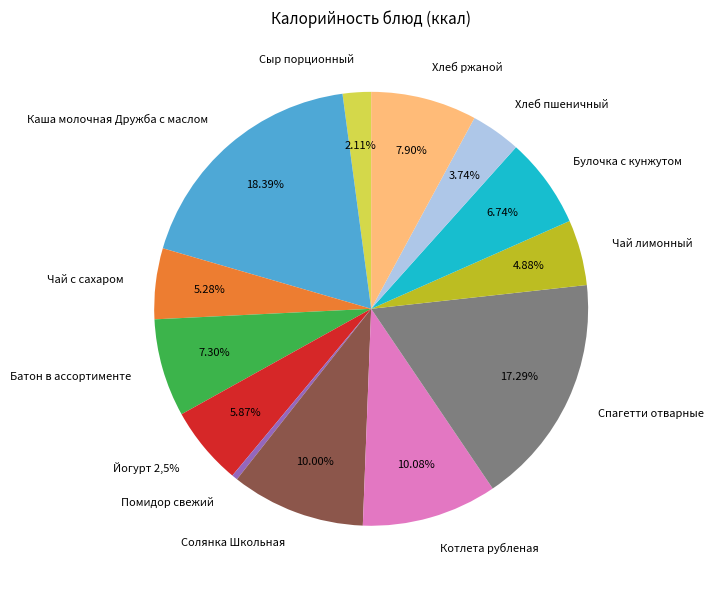

Rank the categories by value from highest to lowest.

Каша молочная Дружба с маслом, Спагетти отварные, Котлета рубленая, Солянка Школьная, Хлеб ржаной, Батон в ассортименте, Булочка с кунжутом, Йогурт 2,5%, Чай с сахаром, Чай лимонный, Хлеб пшеничный, Сыр порционный, Помидор свежий